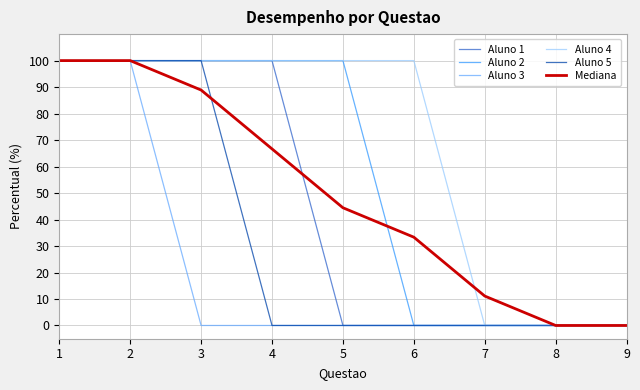

Which series changed the most between 7 and 9?

Mediana